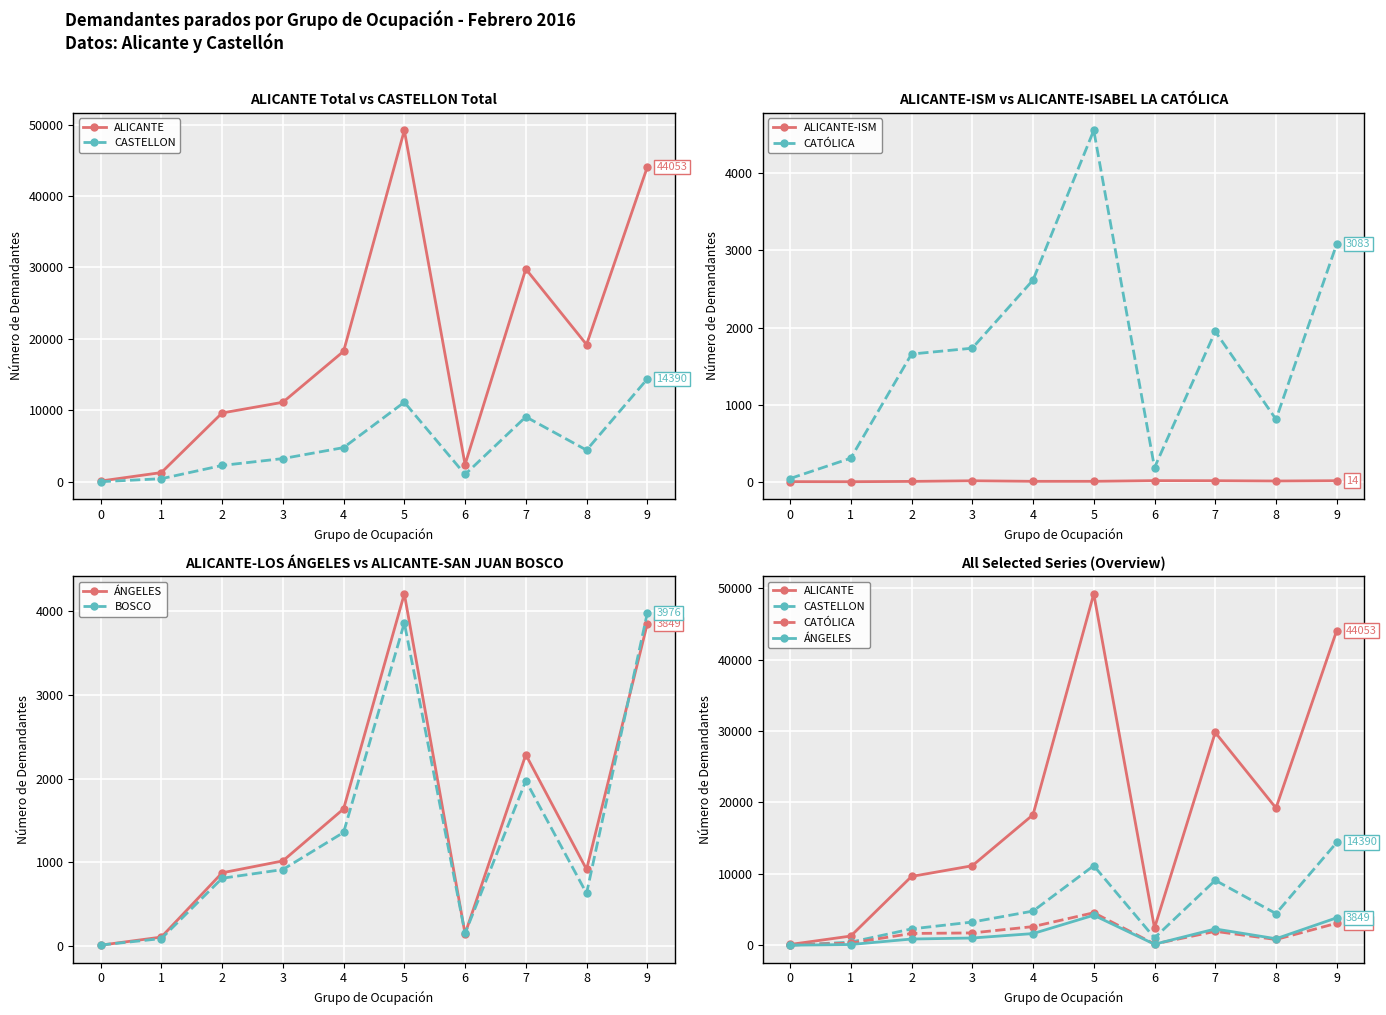

Reading right to left, list all the values displayed in this chart.

ALICANTE: 44053	19207	29787	2421	49192	18267	11134	9635	1294	111
CASTELLON: 14390	4437	9096	1027	11140	4789	3253	2291	435	15
ALICANTE-ISM: 14	10	14	15	6	6	13	5	1	2
CATÓLICA: 3083	810	1949	184	4556	2615	1732	1656	306	42
ÁNGELES: 3849	917	2286	148	4206	1639	1018	876	109	12
BOSCO: 3976	631	1974	154	3859	1358	915	811	91	14